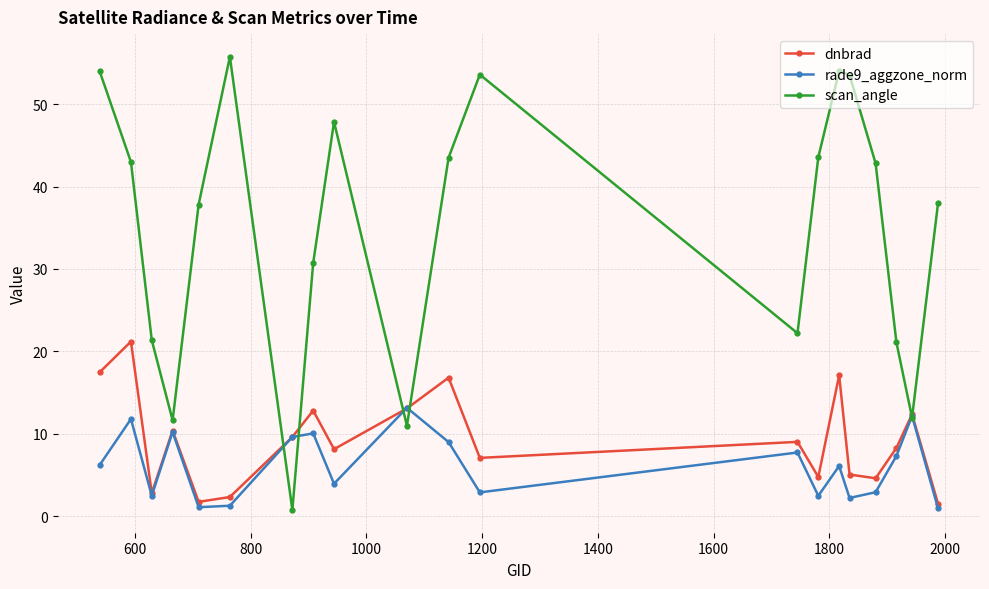

Which series has the largest total across all categories?

scan_angle